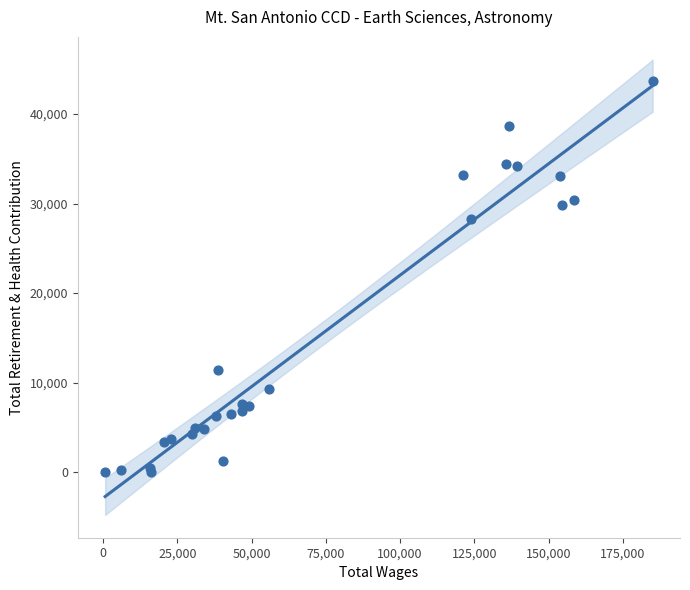

What Y value in the scatter plot is closest to 21855?

28276